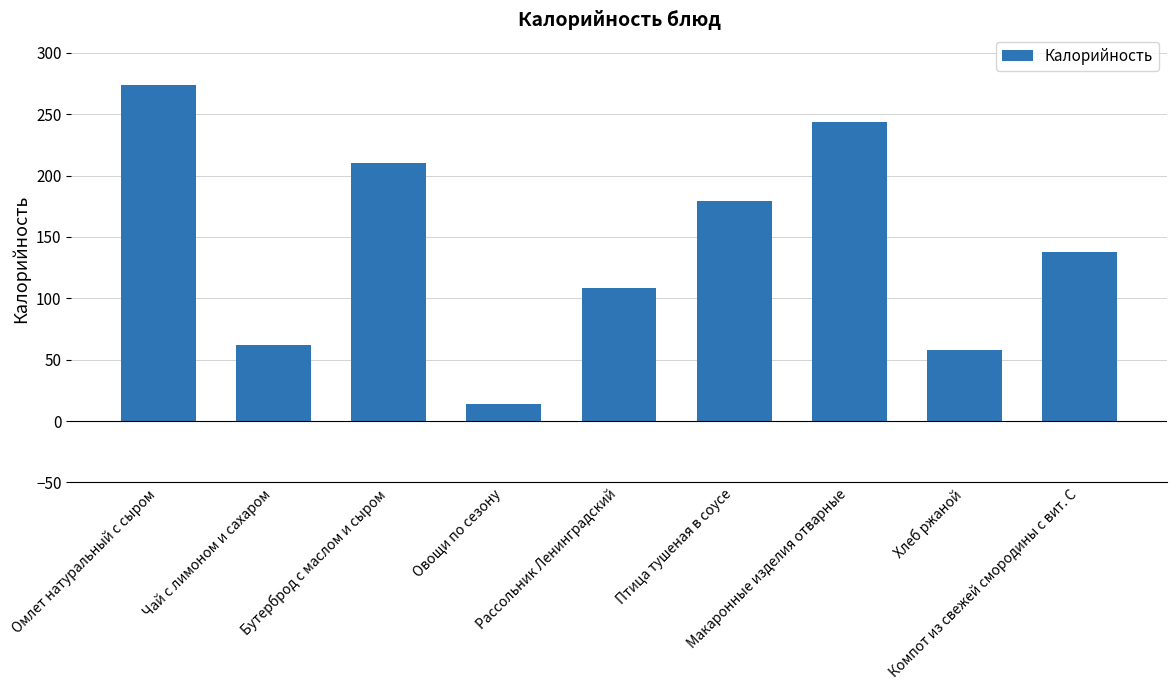

Are the bars horizontal?

No